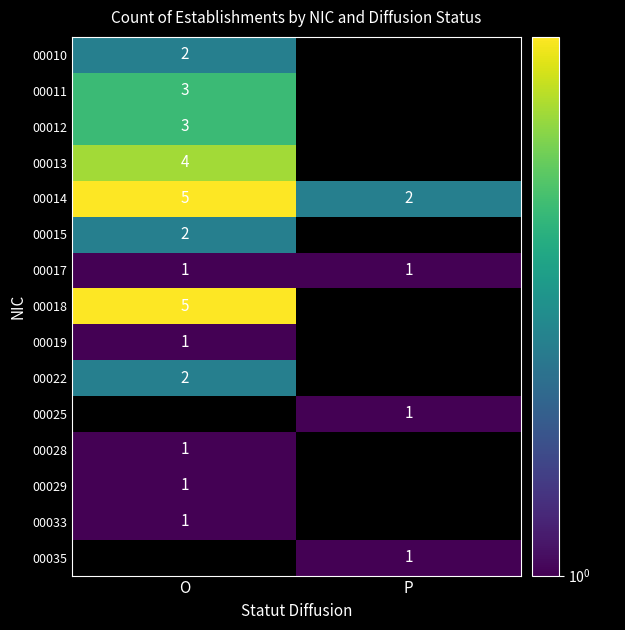

Is it true that 00035 equals 1 at P?

True